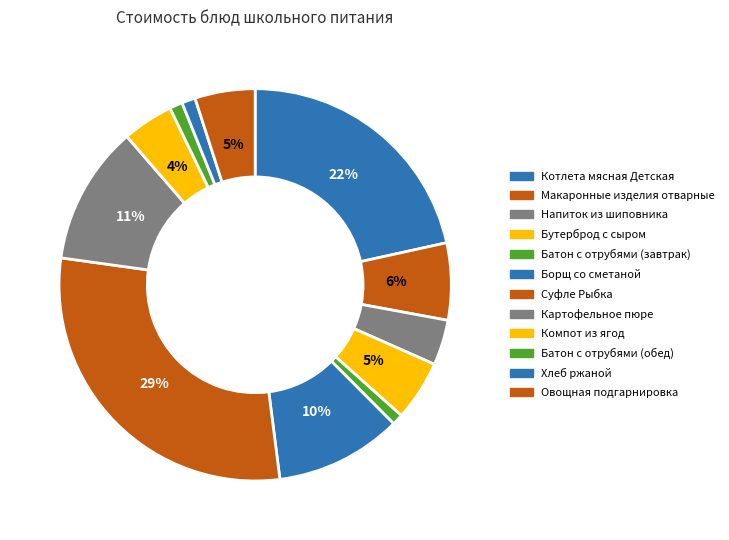

What is the ratio of the value at Хлеб ржаной to the value at Батон с отрубями (обед)?

1.1